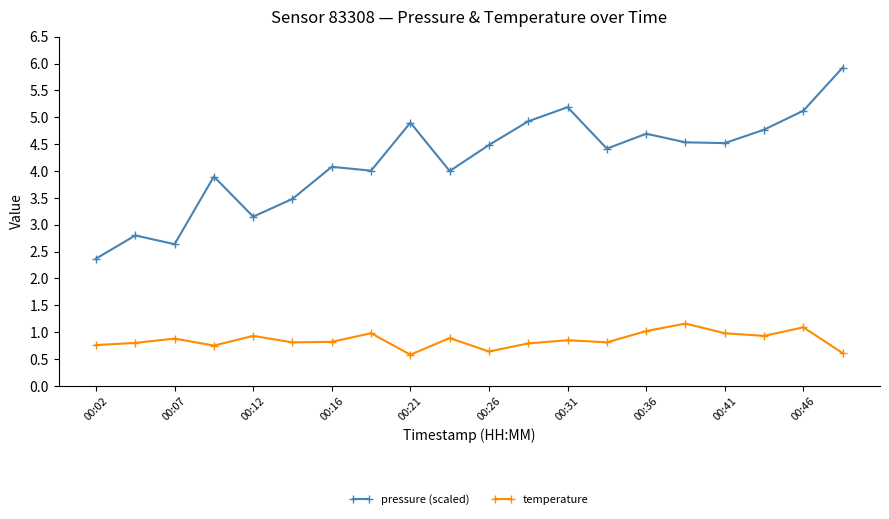

At how many categories does at least one series exceed 0?

20